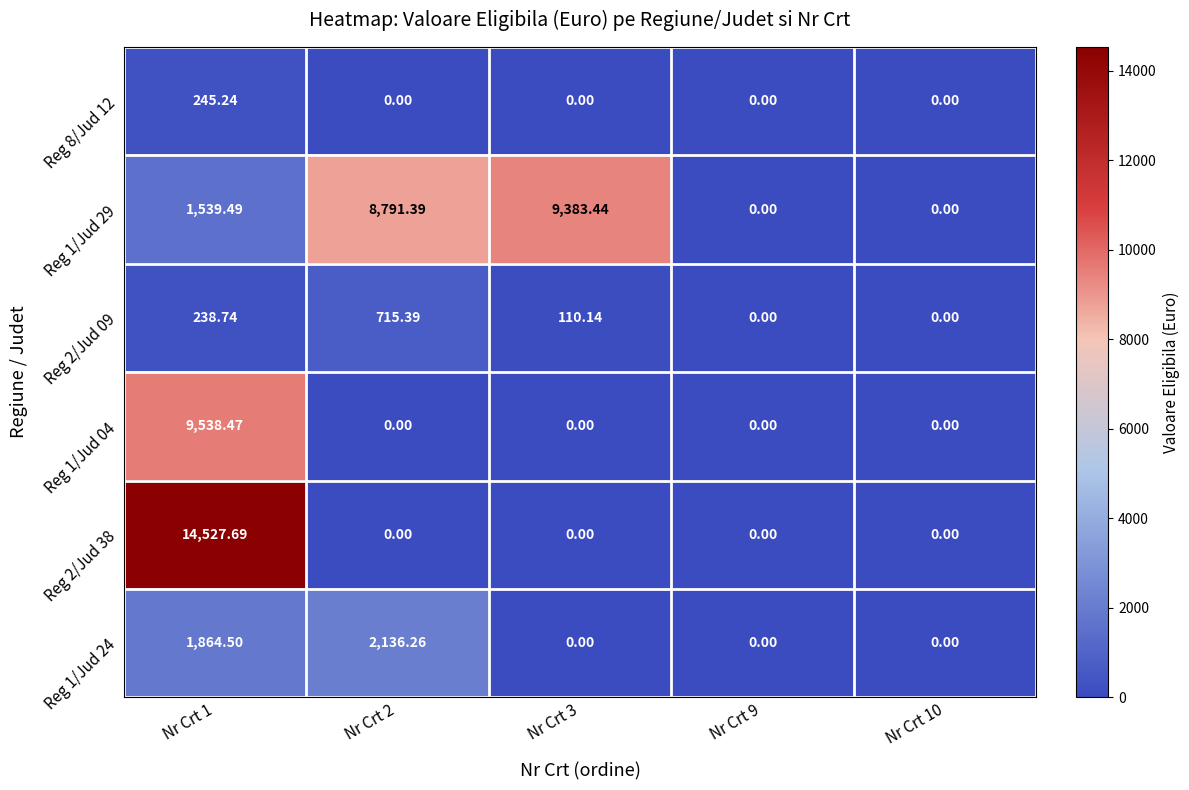

Which series has the largest range (max minus min)?

Reg 2/Jud 38